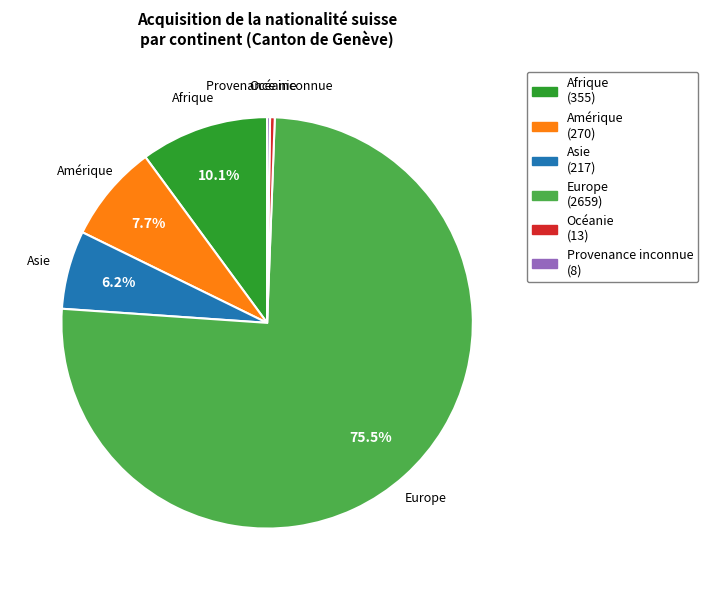

What is the ratio of the value at Afrique to the value at Amérique?

1.3